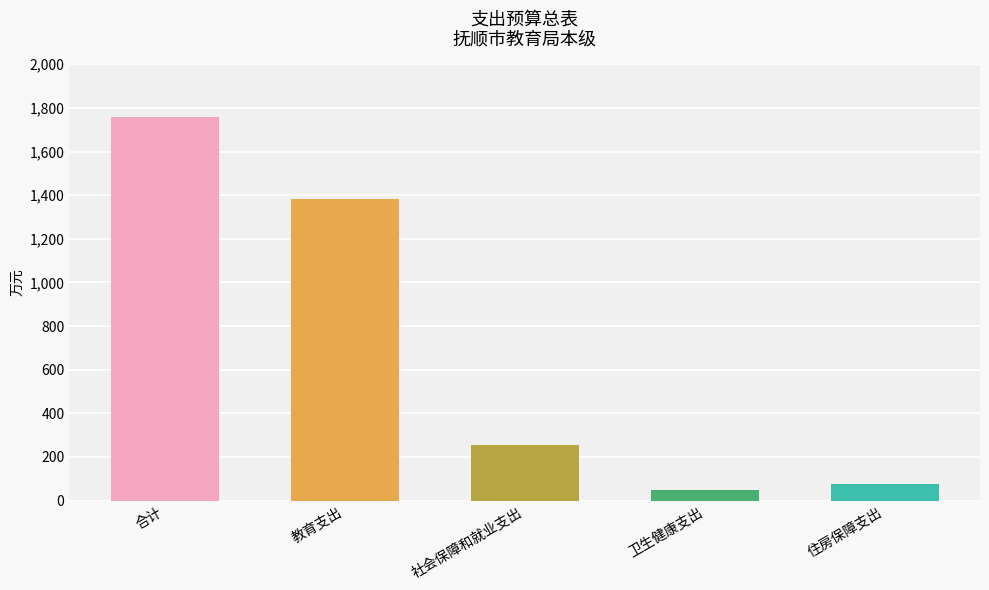

What is the greatest value displayed?

1757.4